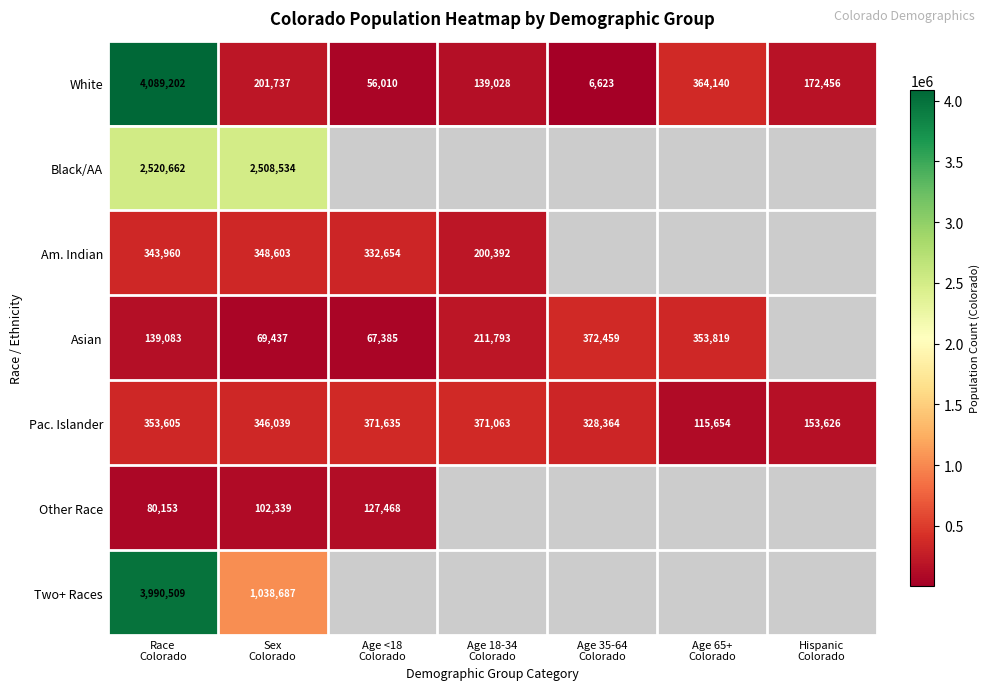

How many values in the White series are below 172456?

3